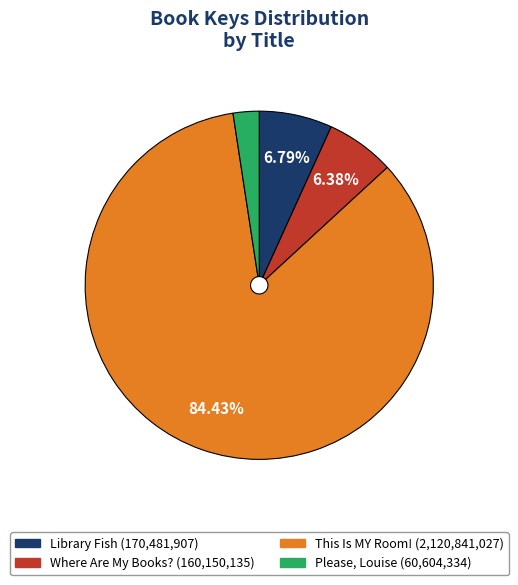

To the nearest percent, what percentage of the pie is Library Fish?

7%